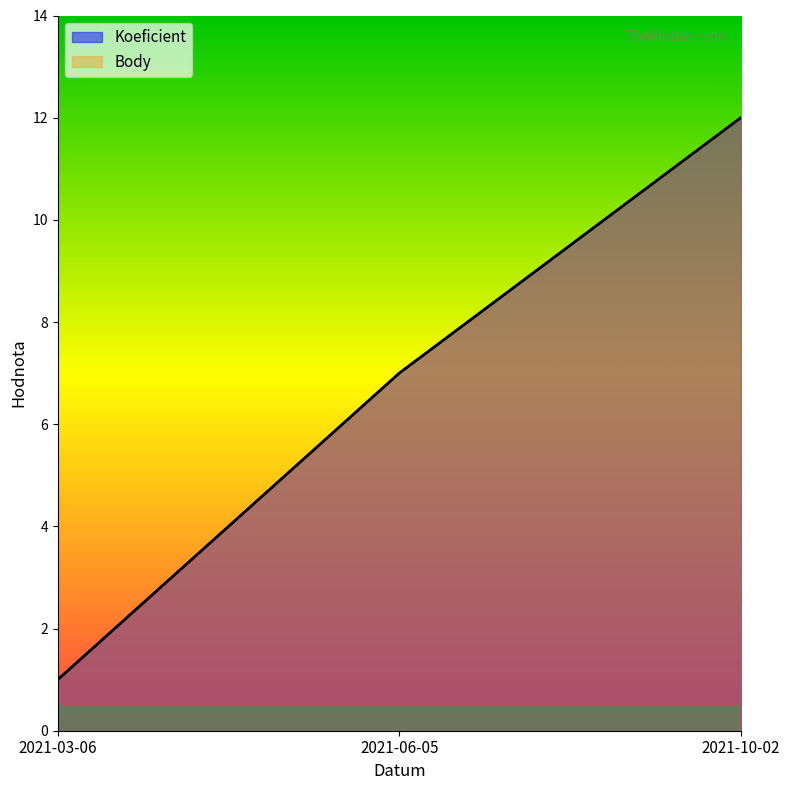

Which has a higher value, 2021-06-05 or 2021-10-02?

2021-10-02